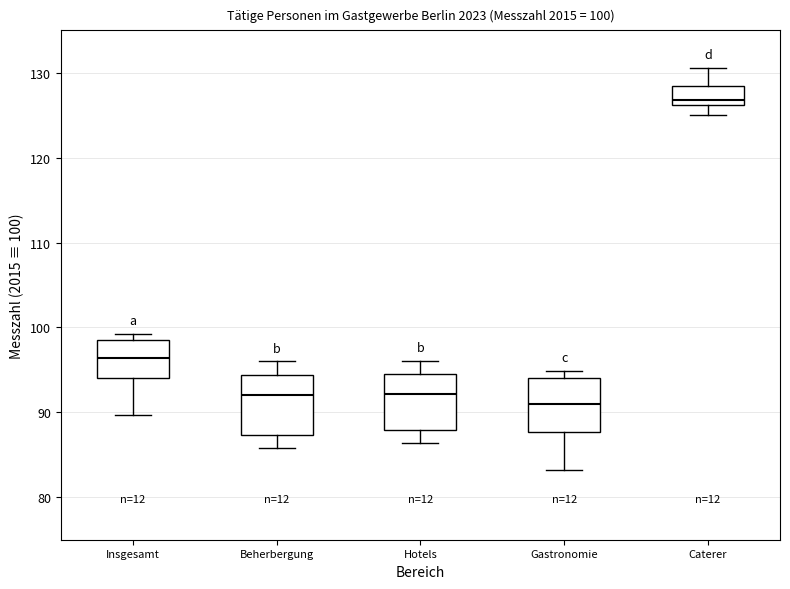

Which box has the lowest median line?

Gastronomie